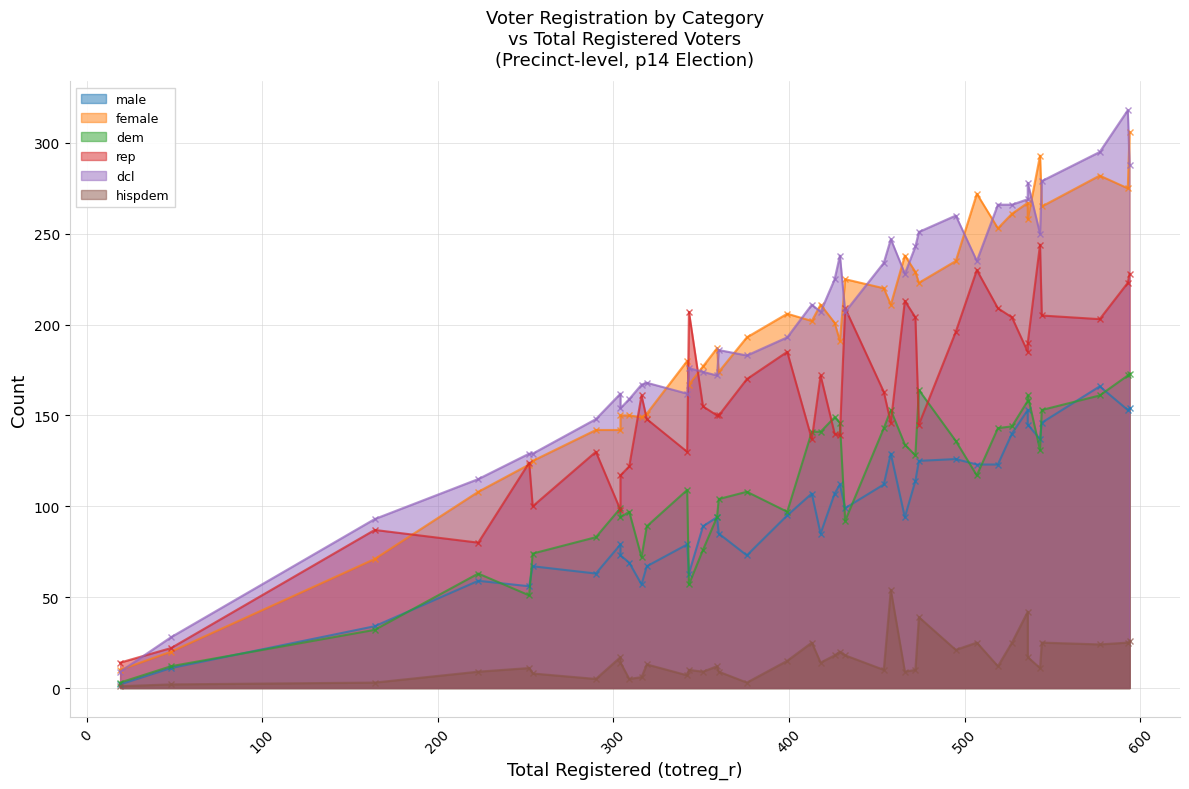

What is the difference between the hispdem values at 48 and 376?

1